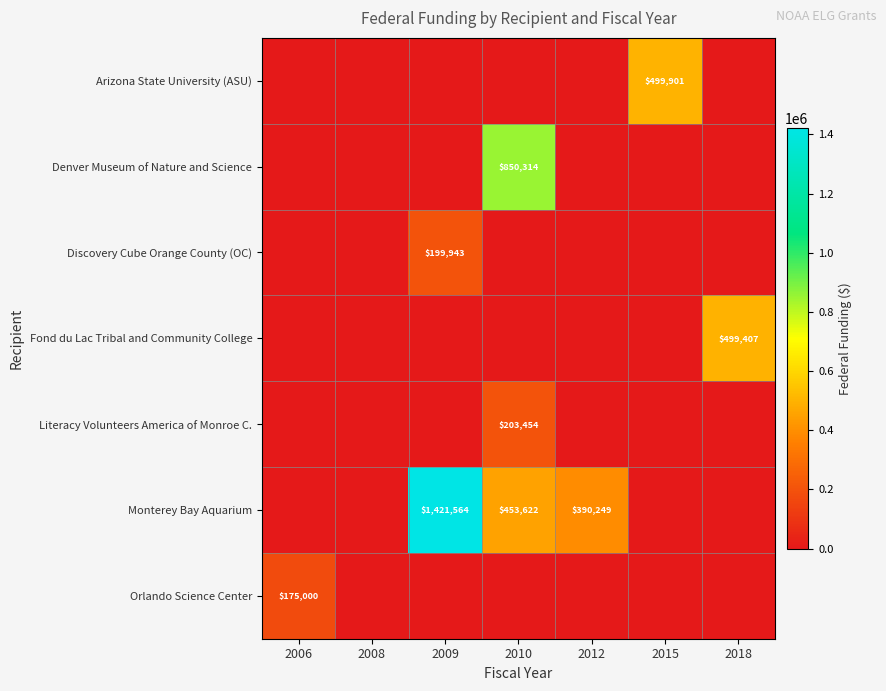

True or false: Arizona State University (ASU) has a value of 0 at 2008.

True